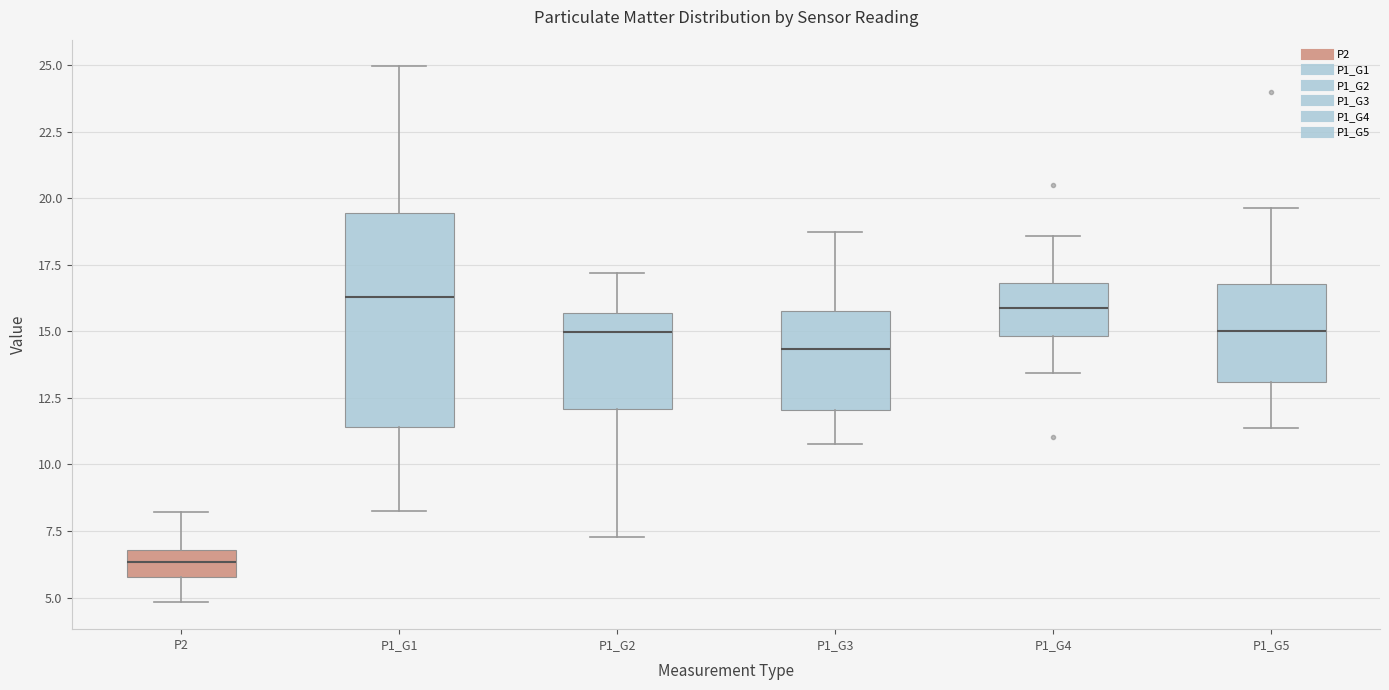

Reading left to right, read every box against the y-axis: the position of its median line, the range the box covers, and the ends of its whiskers. The values are not printed on the chart, so give them approximately, as read against the axis.

P2: median 6.5, box 6.0 to 7.0, whiskers 5.0 to 8.0
P1_G1: median 16.5, box 11.5 to 19.5, whiskers 8.5 to 25.0
P1_G2: median 15.0, box 12.0 to 15.5, whiskers 7.5 to 17.0
P1_G3: median 14.5, box 12.0 to 16.0, whiskers 11.0 to 19.0
P1_G4: median 16.0, box 15.0 to 17.0, whiskers 13.5 to 18.5
P1_G5: median 15.0, box 13.0 to 17.0, whiskers 11.5 to 19.5